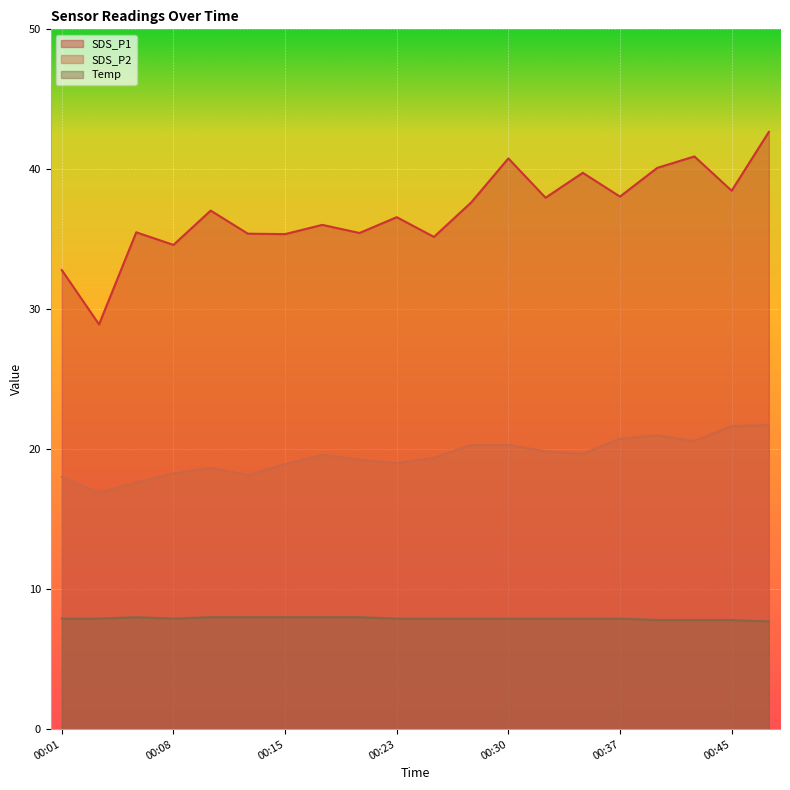

Where is SDS_P1 nearest to the value 35?

00:25